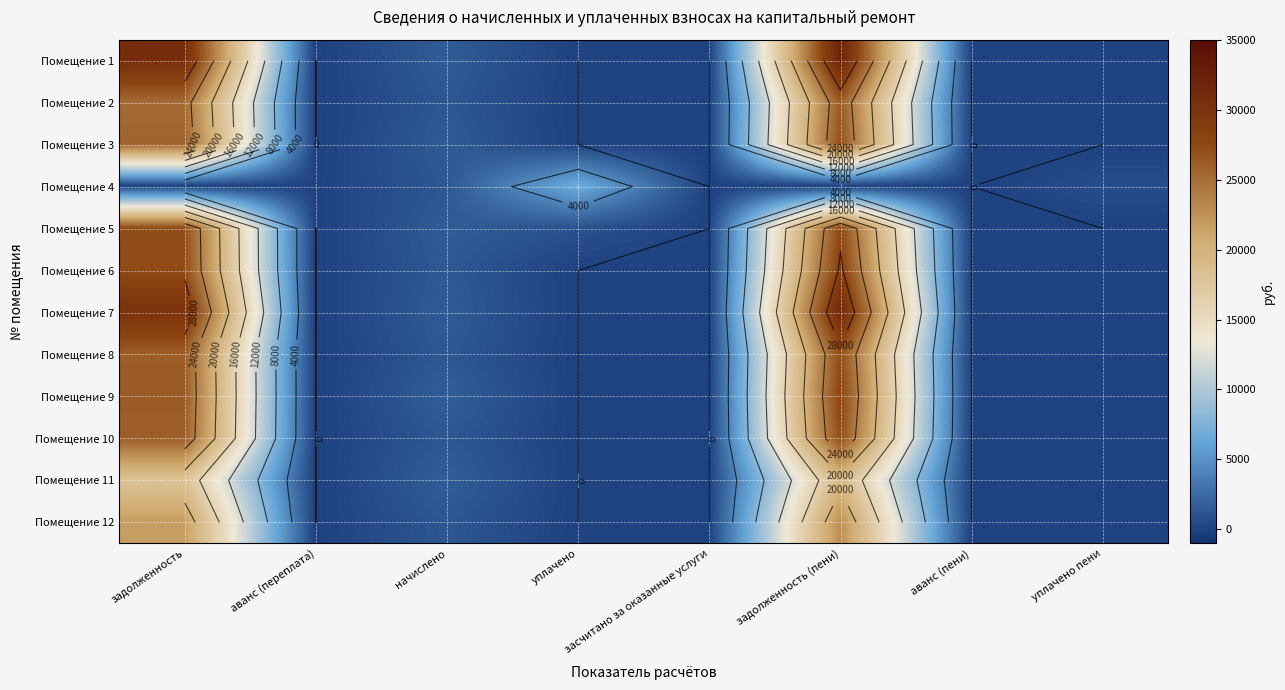

What is the difference between the Помещение 9 values at задолженность and уплачено пени?

26262.6